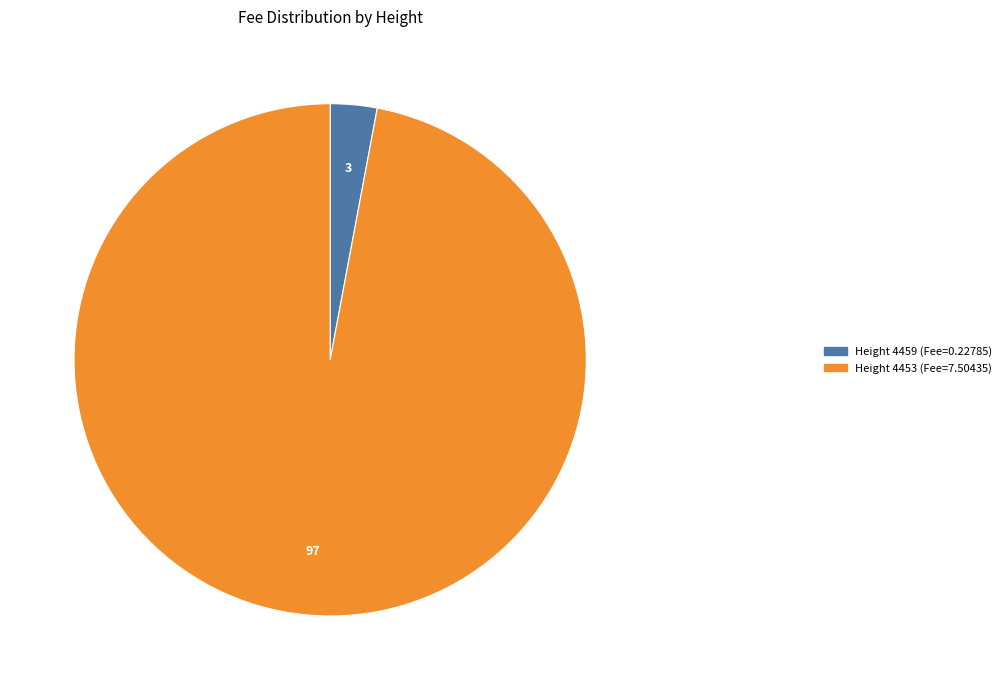

How many slices are in this pie chart?

2